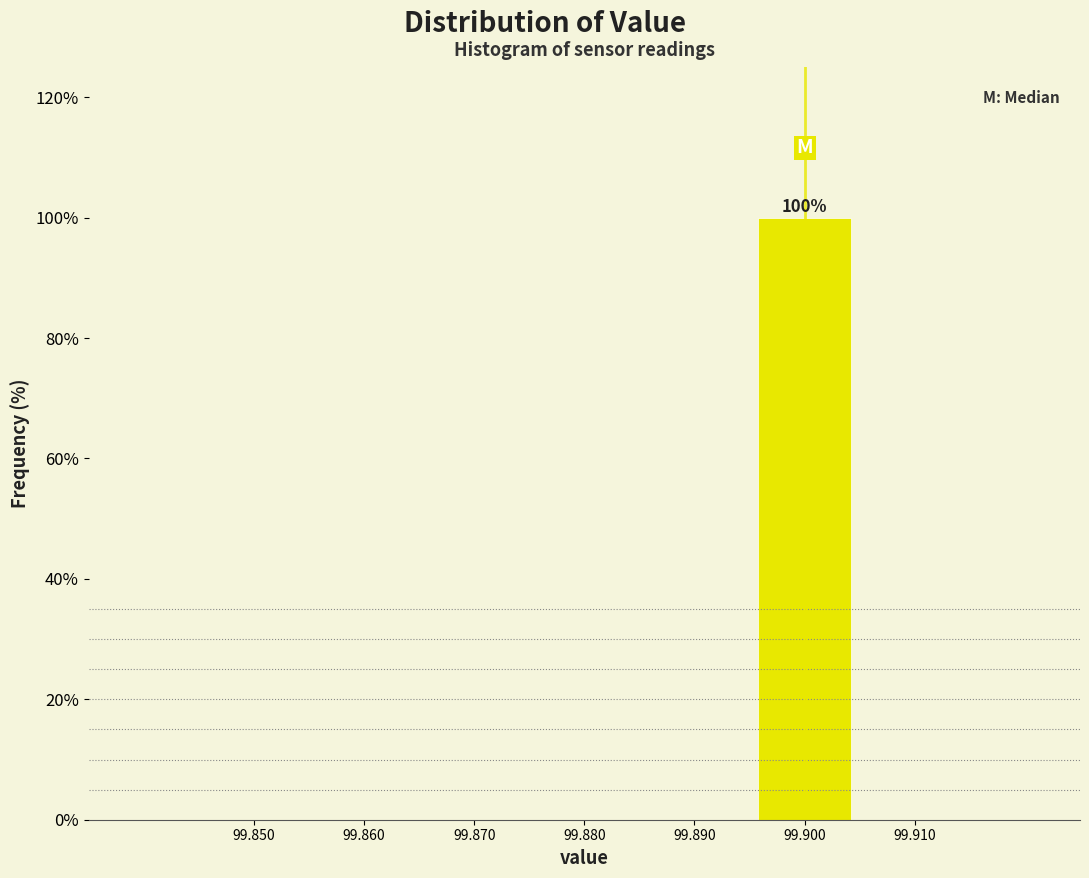

Which range on the x-axis has the tallest bar?

99.895 to 99.905